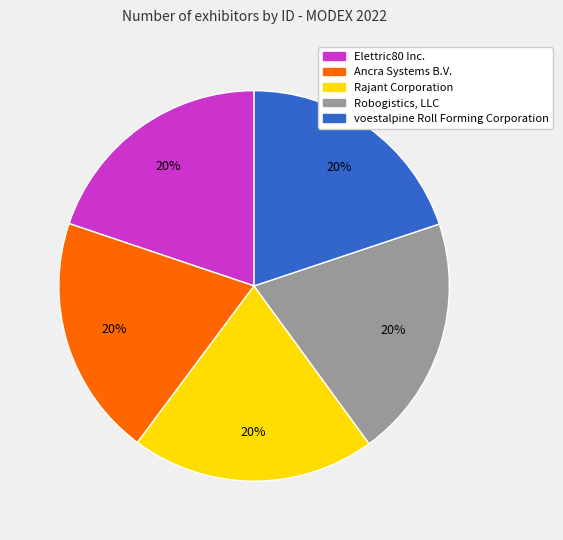

The Ancra Systems B.V. slice represents 11% of the pie. True or false?

False